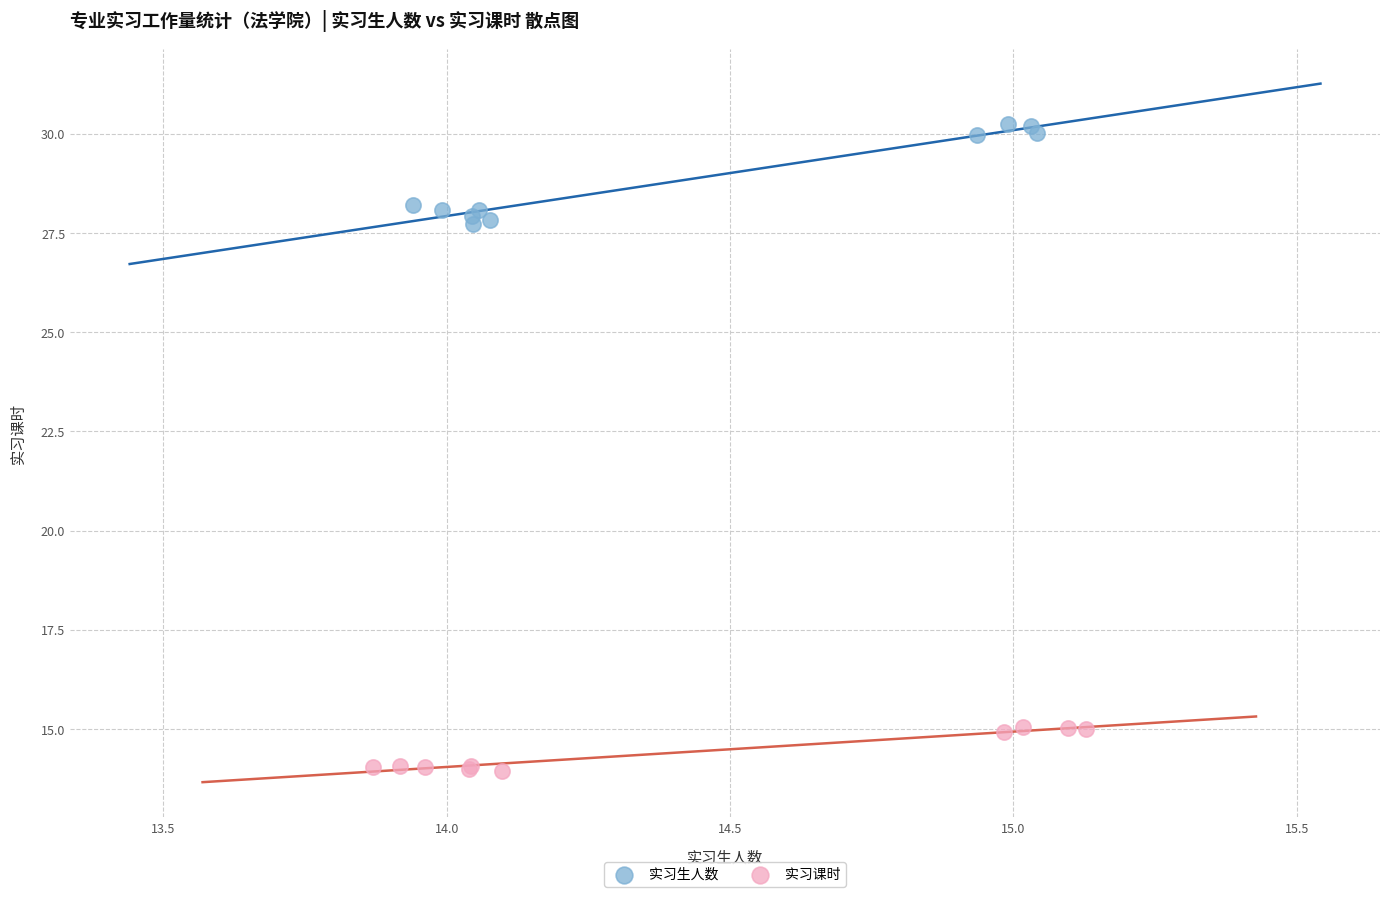

Which series reaches the minimum Y coordinate?

实习课时